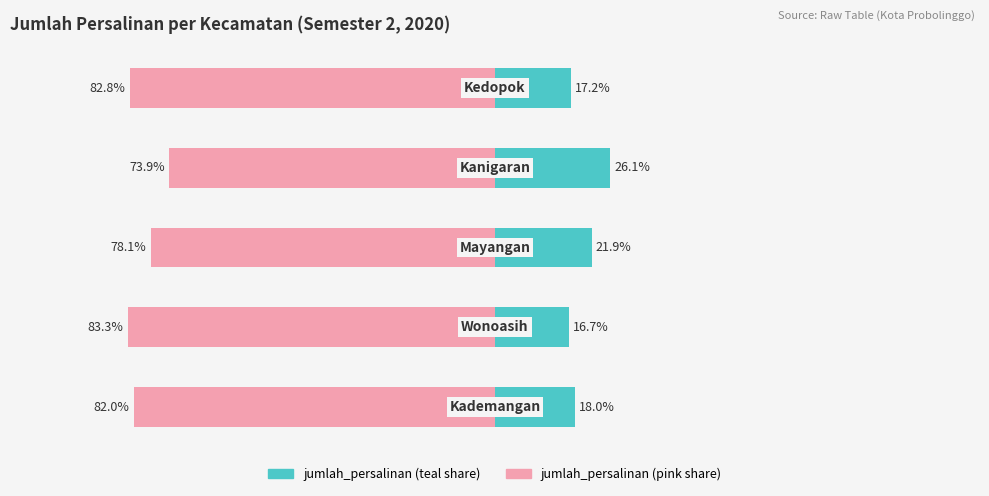

What is the lowest value of the jumlah_persalinan (% of total) series?

16.7